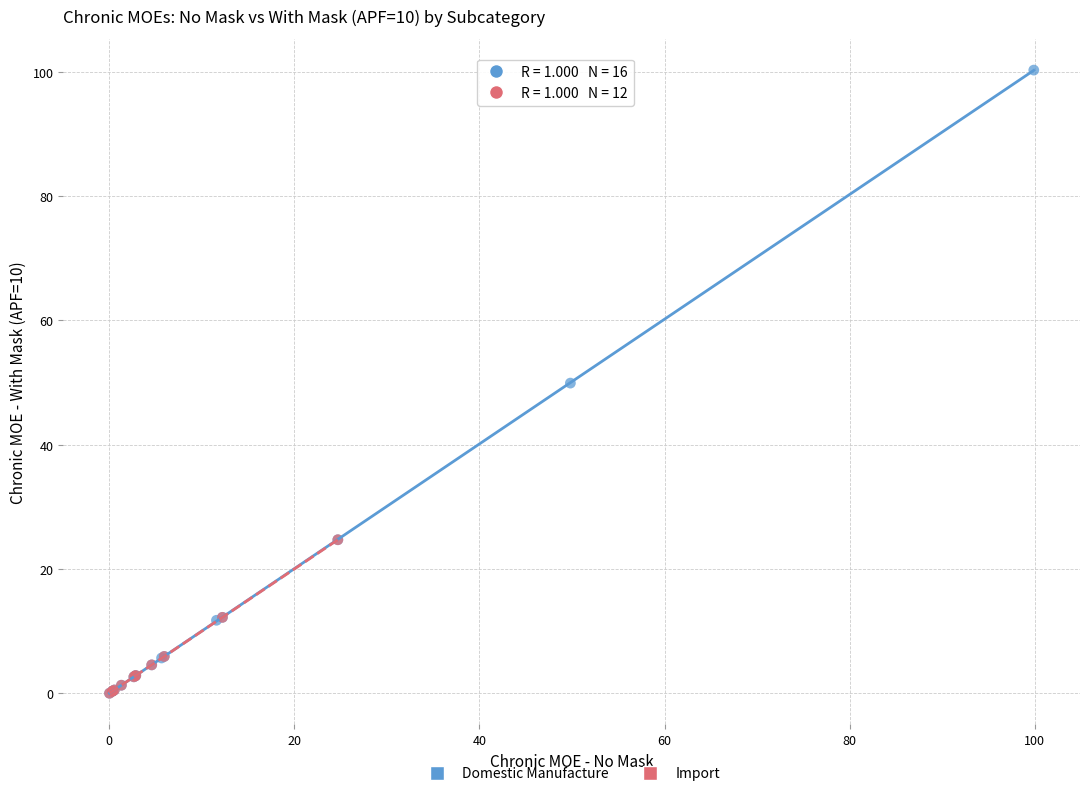

Which series reaches the maximum Y coordinate?

Domestic Manufacture